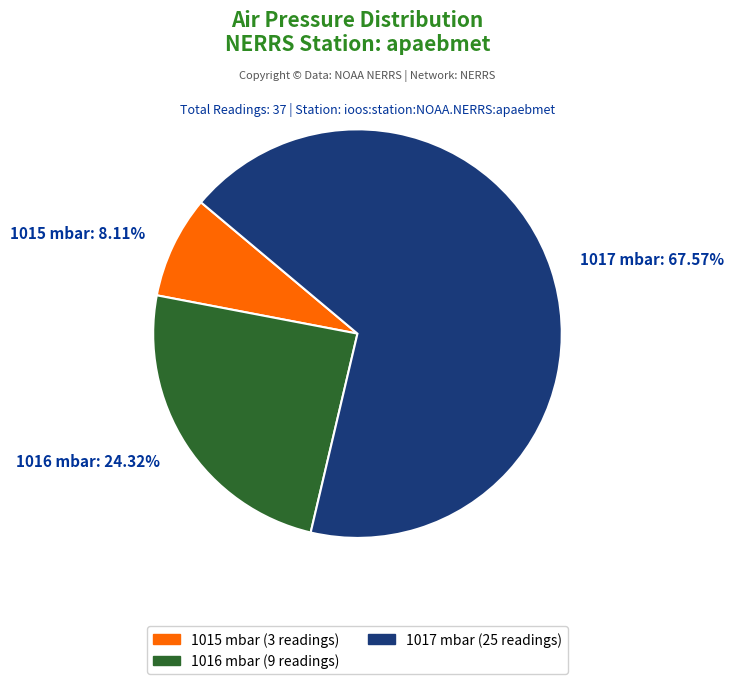

Rank the categories by value from highest to lowest.

1017 mbar, 1016 mbar, 1015 mbar